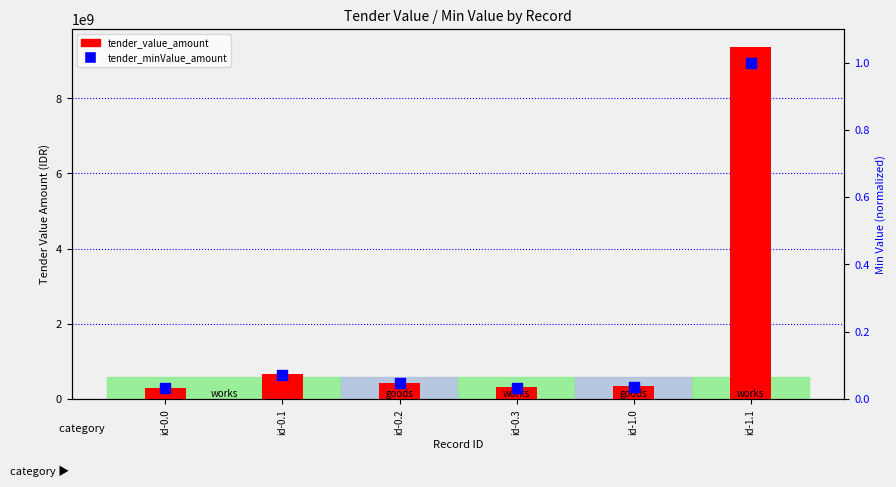

Which series contains the highest Y value?

tender_value_amount